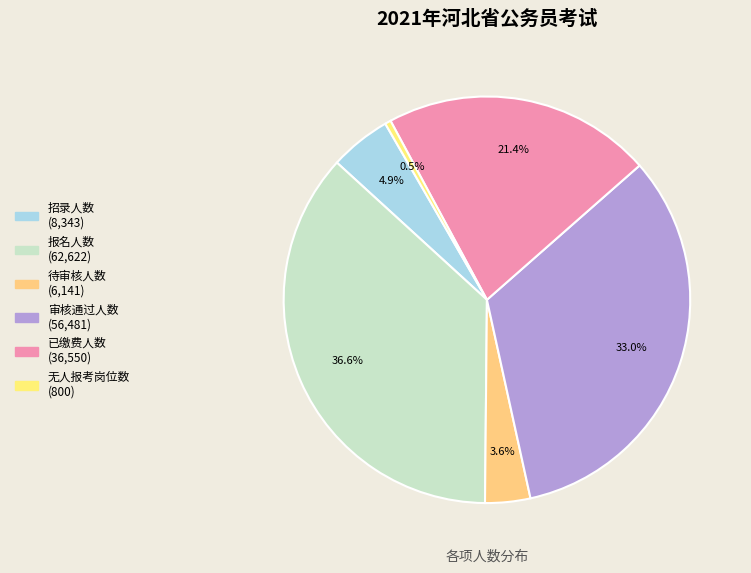

Does 待审核人数 account for over 50% of the chart?

No